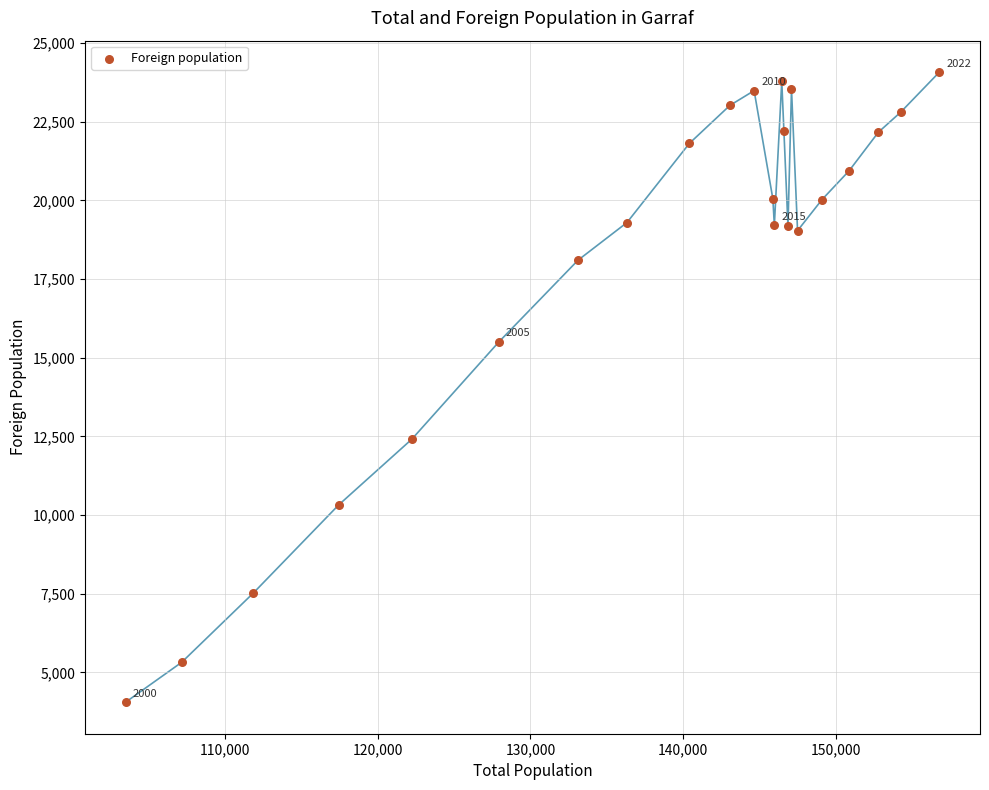

What is the range of X values (max minus min)?

53327